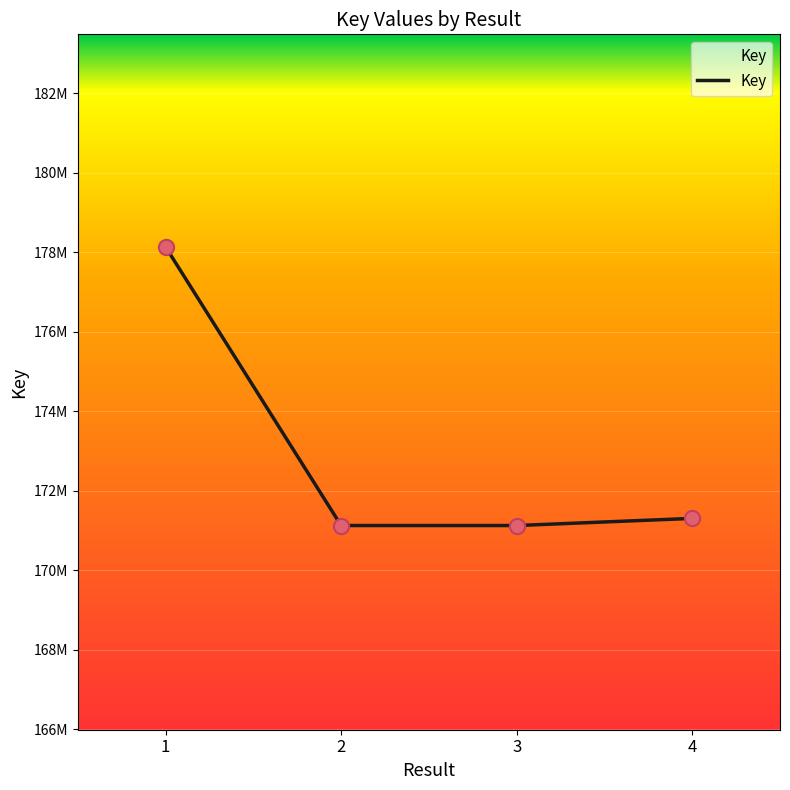

What is the change in value from 2 to 3?

+45